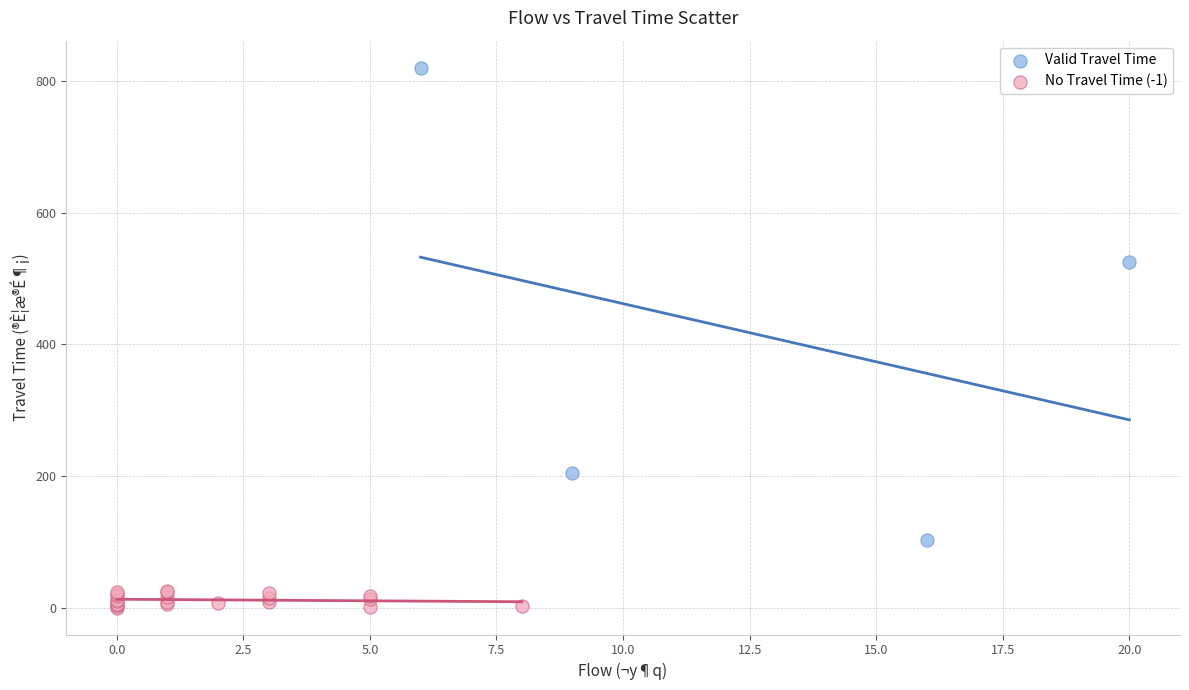

Which series contains the highest Y value?

Valid Travel Time